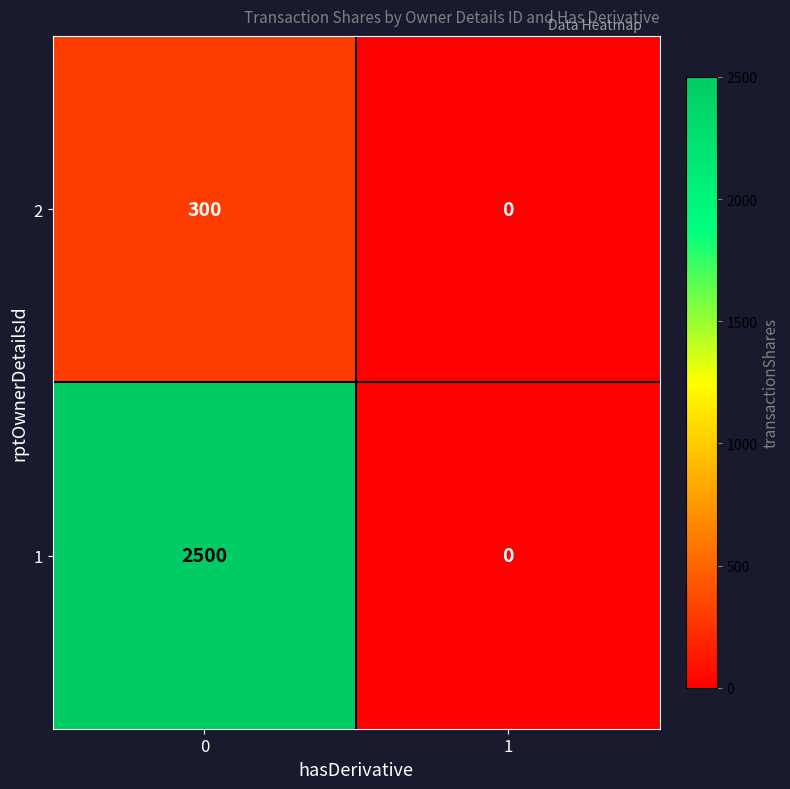

Which series has the largest total across all categories?

1